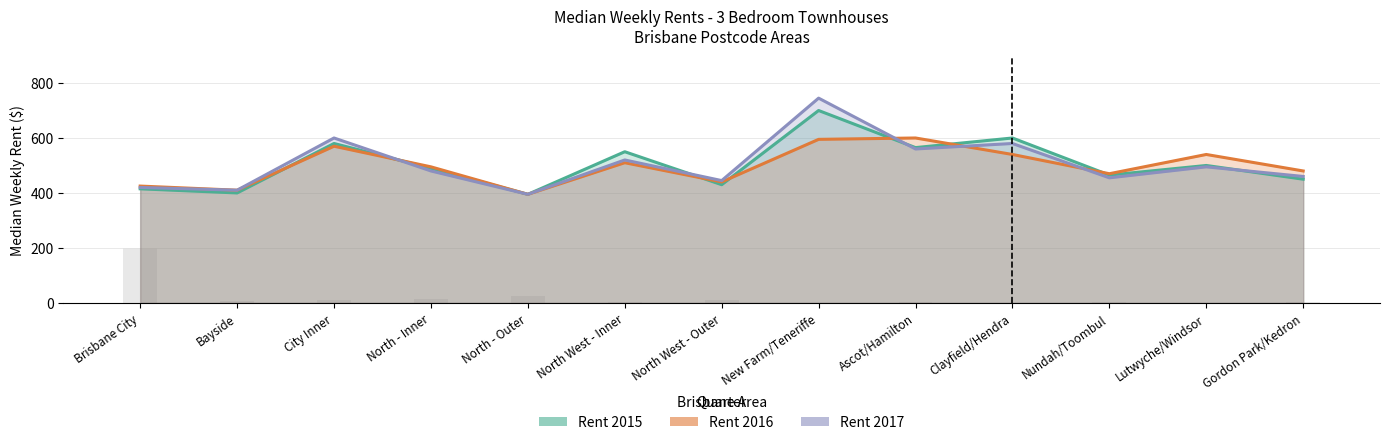

Reading left to right, list all the values displayed in this chart.

Rent 2015: 415	400	580	490	395	550	430	700	565	600	465	500	450
Rent 2016: 425	410	570	495	395	510	440	595	600	540	470	540	480
Rent 2017: 420	410	600	480	395	520	445	745	560	580	455	495	460